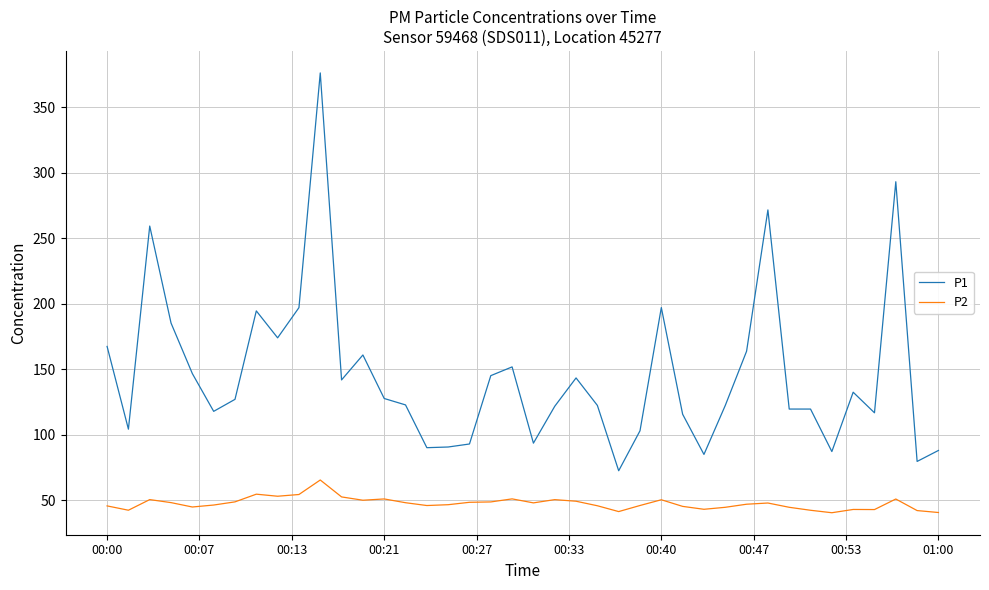

What is the highest value of the P1 series?

376.4